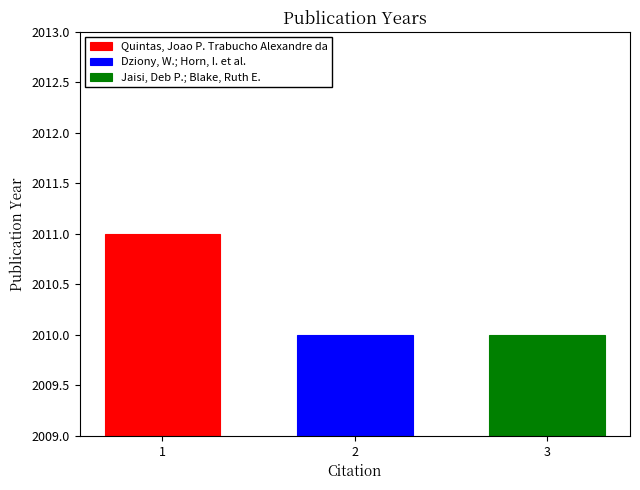

How many categories are shown in the chart?

1